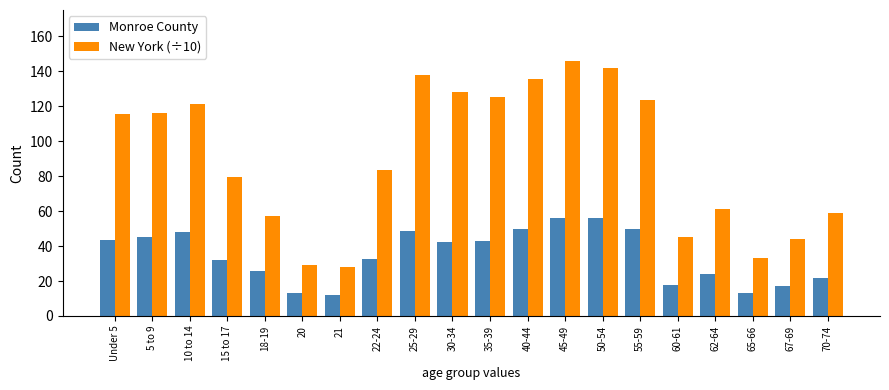

How many data points in New York (÷10) are above 115?

10